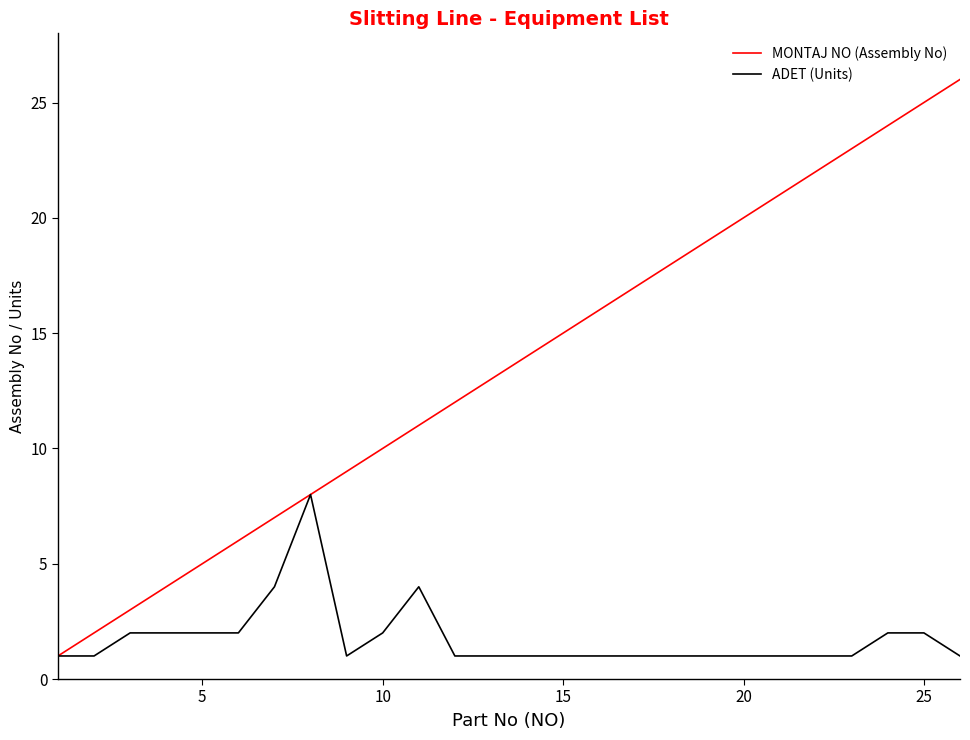

What is the average value of the ADET (Units) series?

2